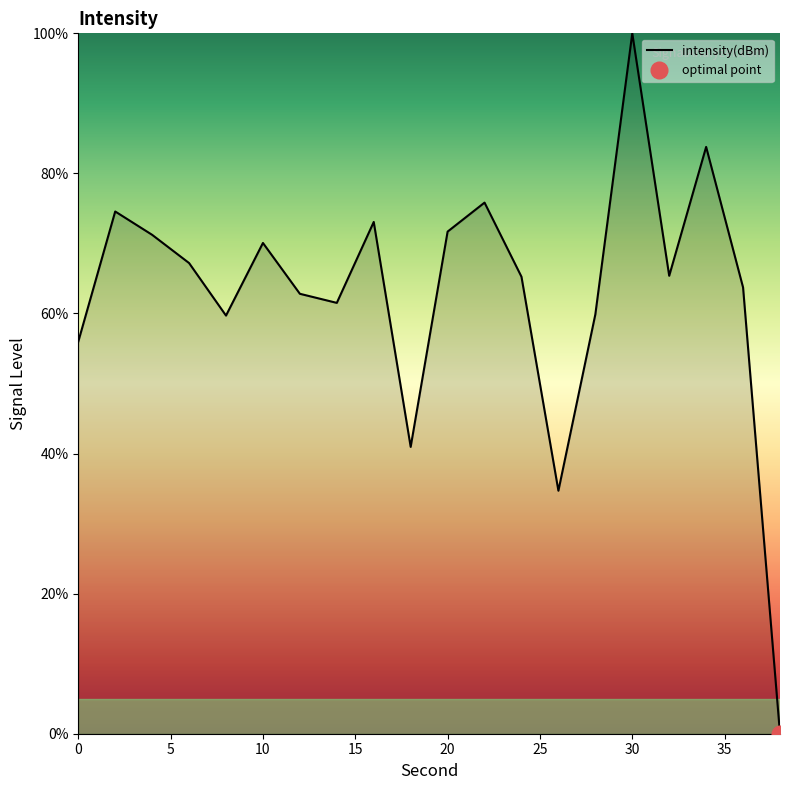

How many lines are shown in the chart?

1